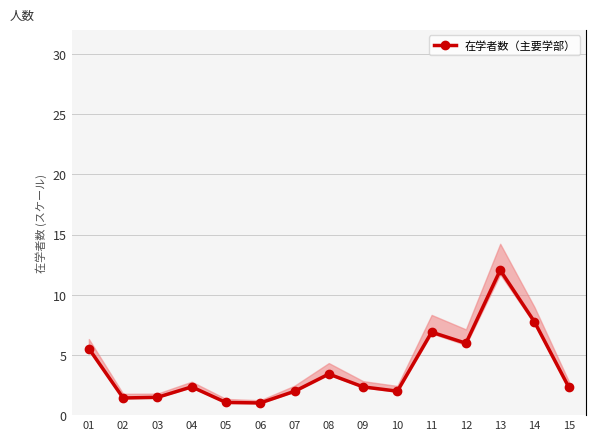

What is the value of the 4th point from the left?

2.3